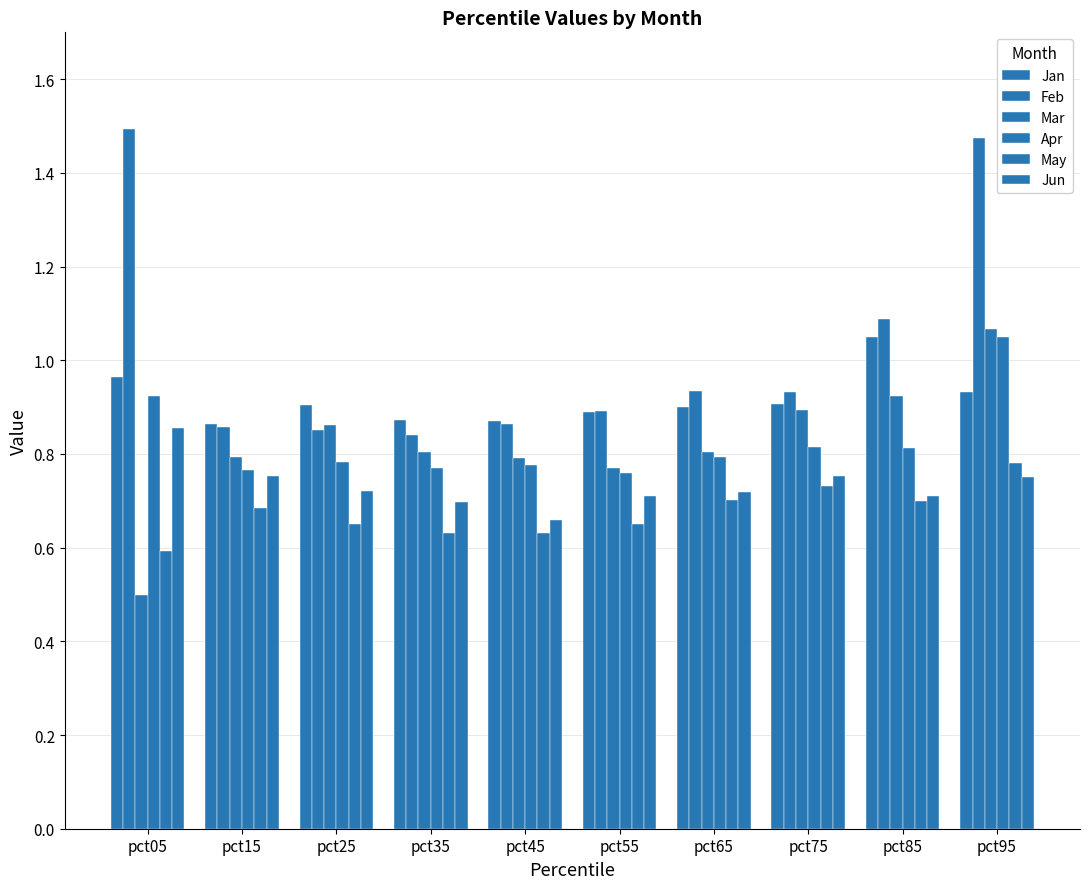

At which category does the chart reach its peak across all series?

pct05